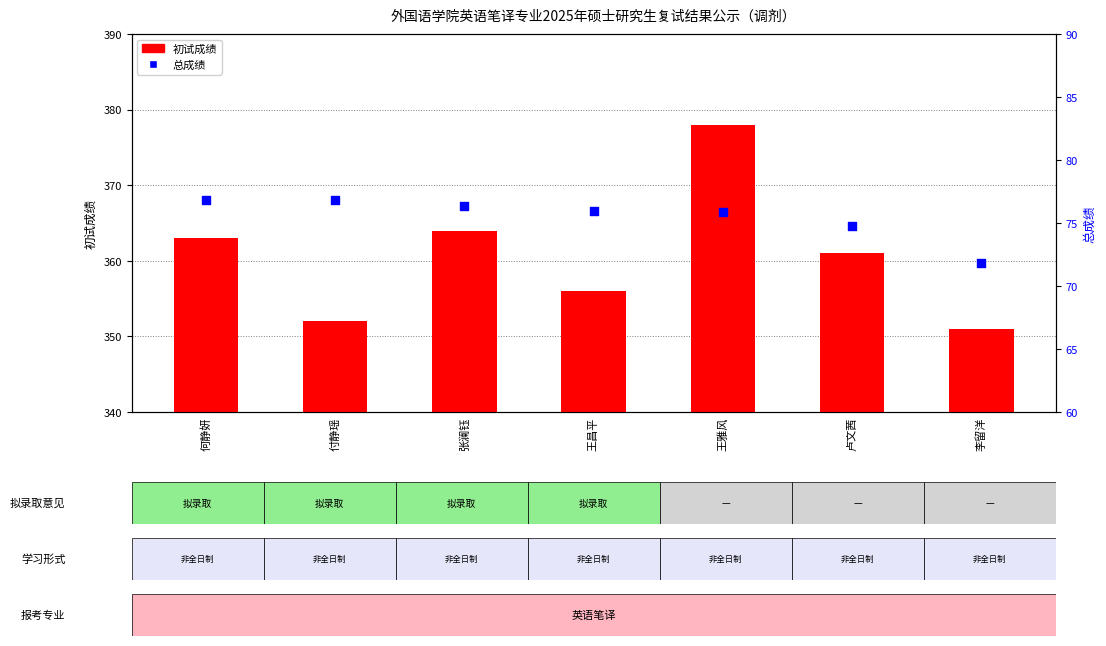

Is the value of 总成绩 at 付静瑶 greater than the value of 初试成绩 at 王雅风?

No